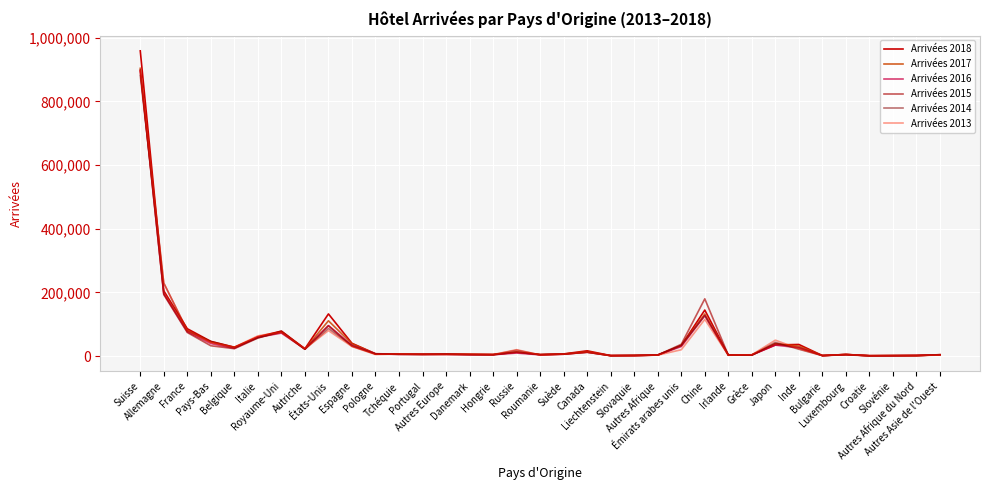

Which series has the widest spread of values?

Arrivées 2018